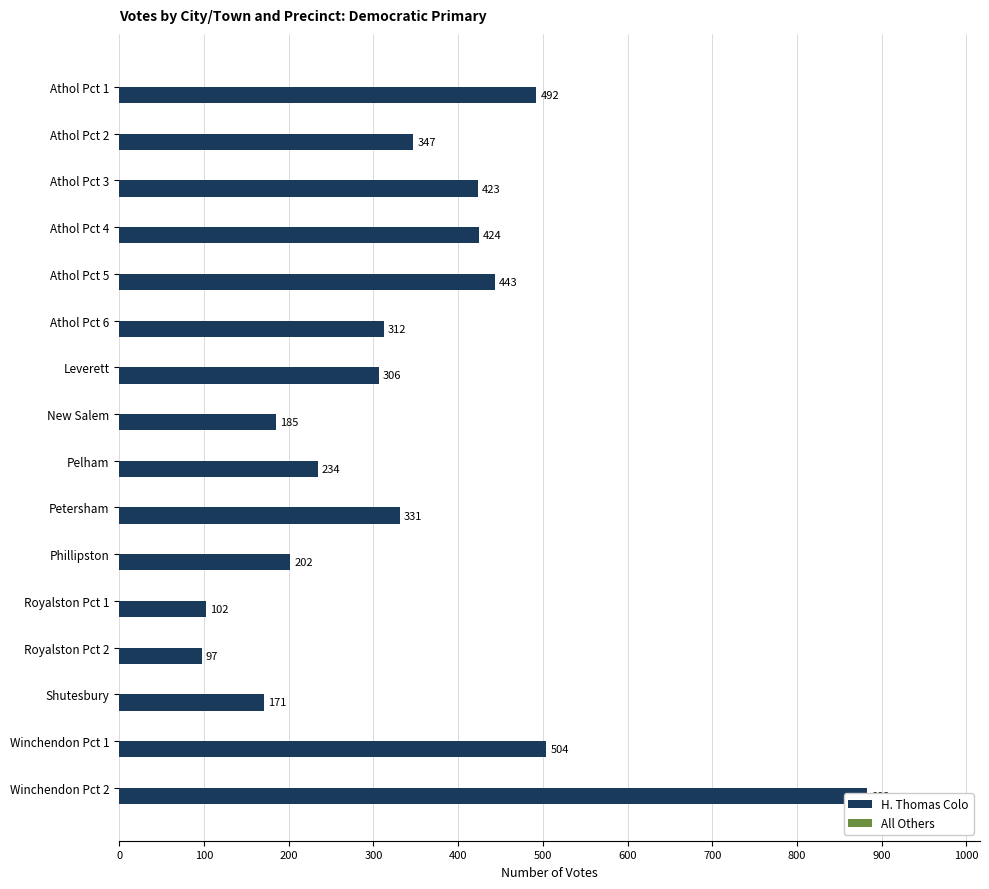

Is the value of H. Thomas Colo at 15 greater than the value of All Others at 100?

Yes